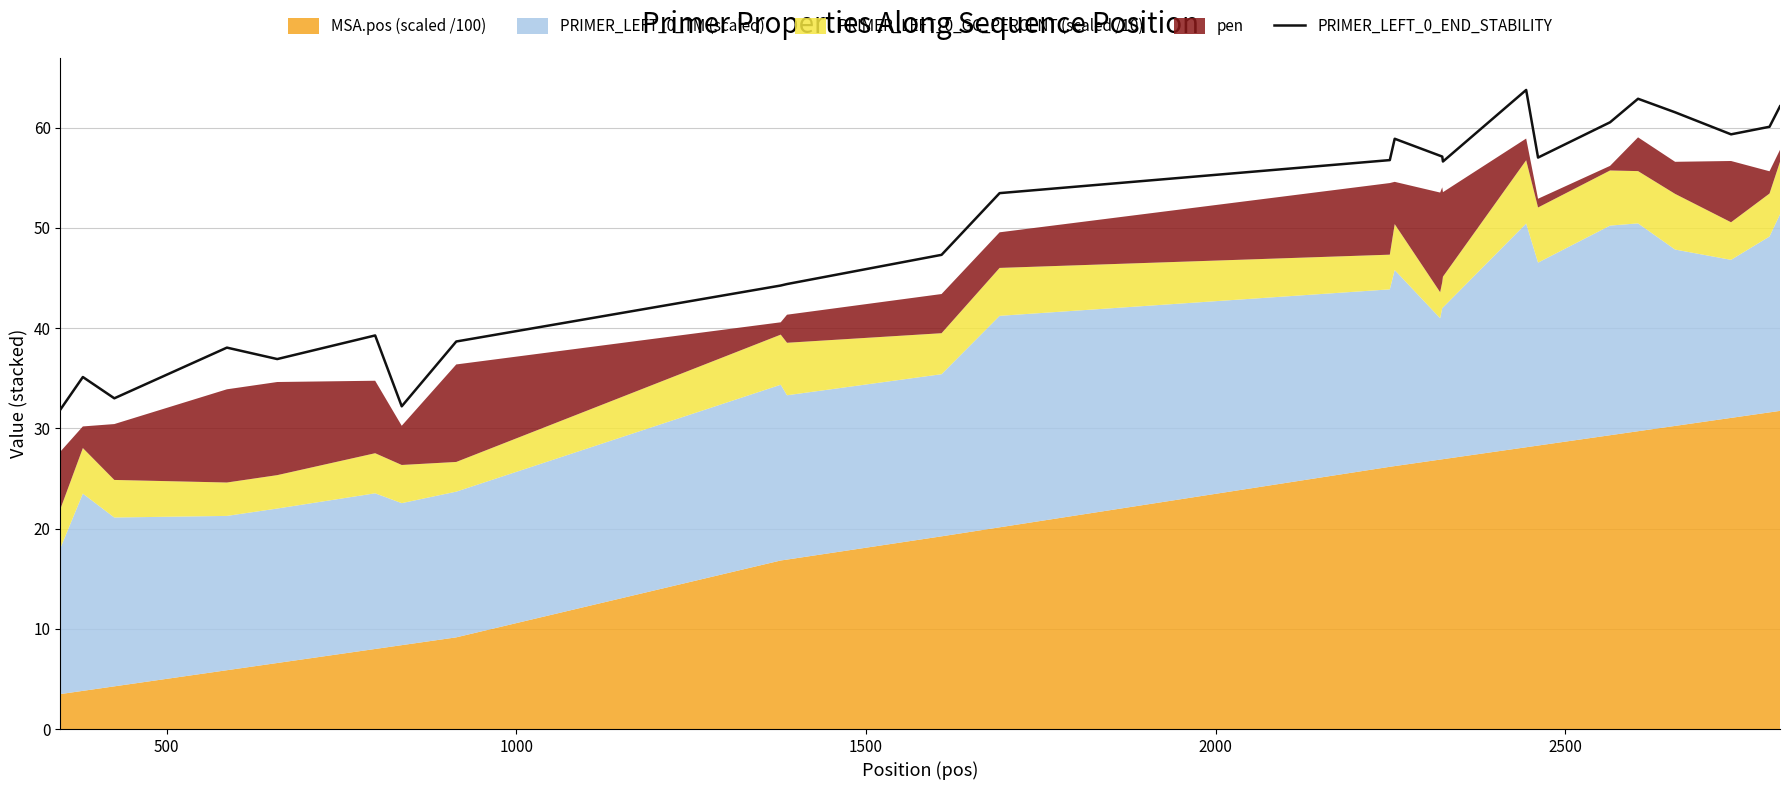

What is the difference between the maximum and minimum values?

31.9